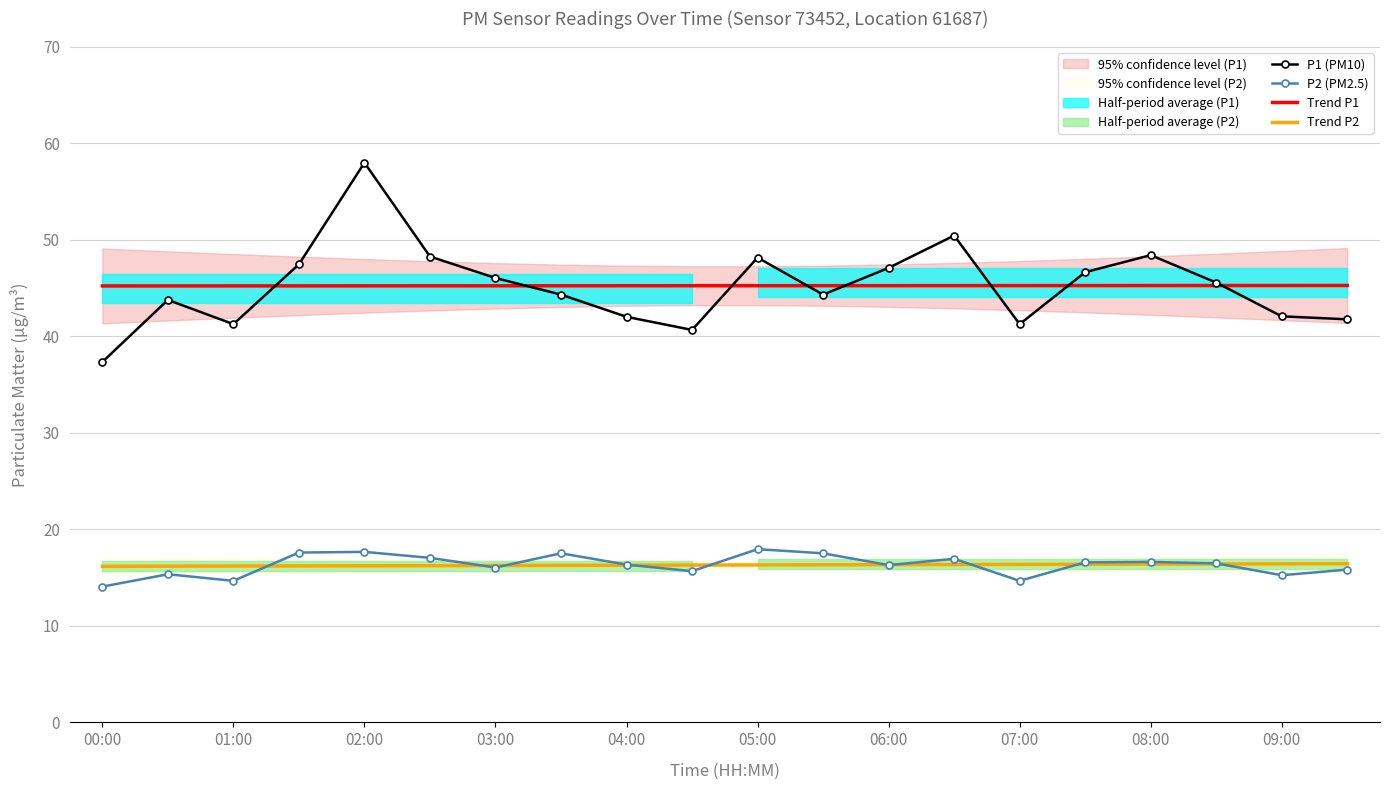

Reading left to right, list all the values displayed in this chart.

P1 (PM10): 37.4	43.8	41.3	47.5	58.0	48.3	46.0	44.3	42.0	40.7	48.2	44.3	47.1	50.5	41.3	46.6	48.4	45.6	42.1	41.8
P2 (PM2.5): 14.1	15.3	14.7	17.6	17.7	17.1	16.1	17.5	16.4	15.7	17.9	17.5	16.3	16.9	14.7	16.6	16.6	16.5	15.2	15.8
Trend P1: 45.2	45.2	45.2	45.2	45.2	45.2	45.2	45.2	45.2	45.3	45.3	45.3	45.3	45.3	45.3	45.3	45.3	45.3	45.3	45.3
Trend P2: 16.2	16.2	16.2	16.2	16.2	16.2	16.3	16.3	16.3	16.3	16.3	16.3	16.3	16.4	16.4	16.4	16.4	16.4	16.4	16.4